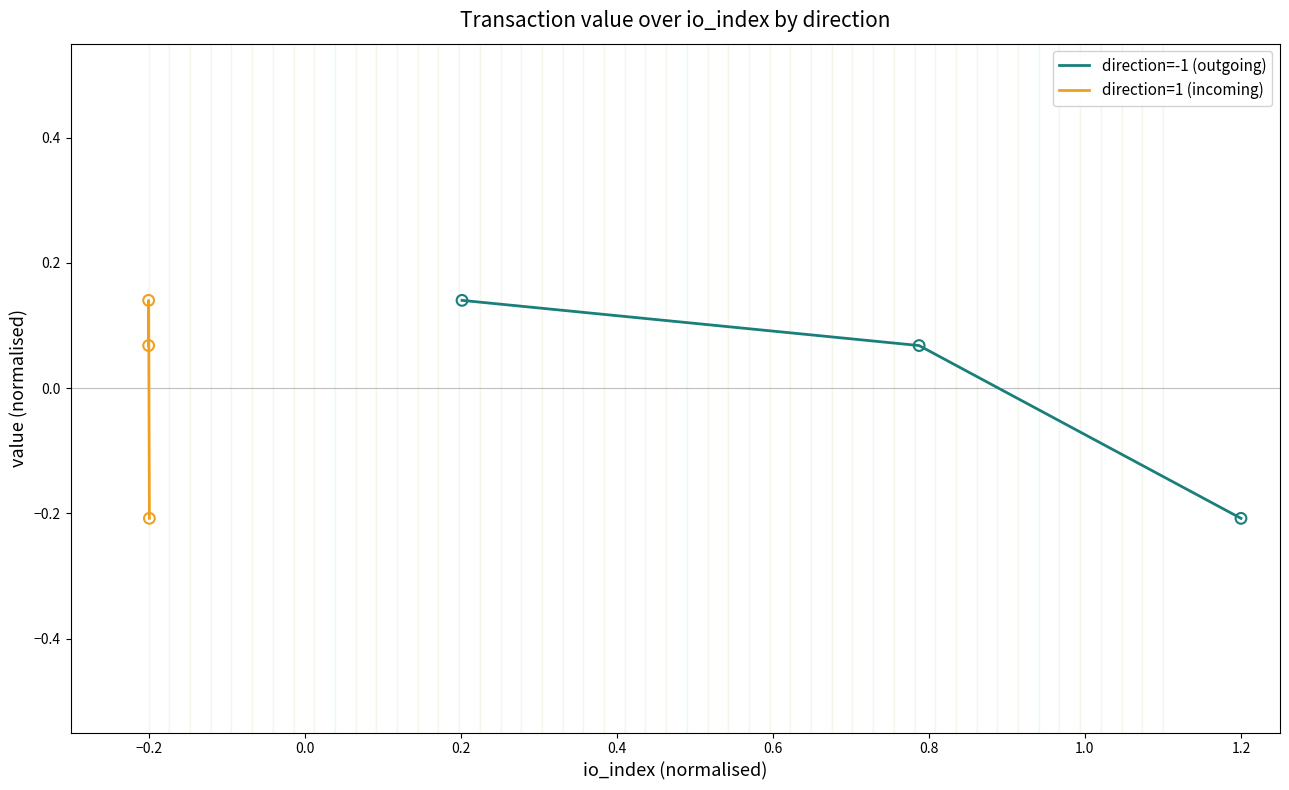

Which series reaches the minimum Y coordinate?

direction=-1 (outgoing)